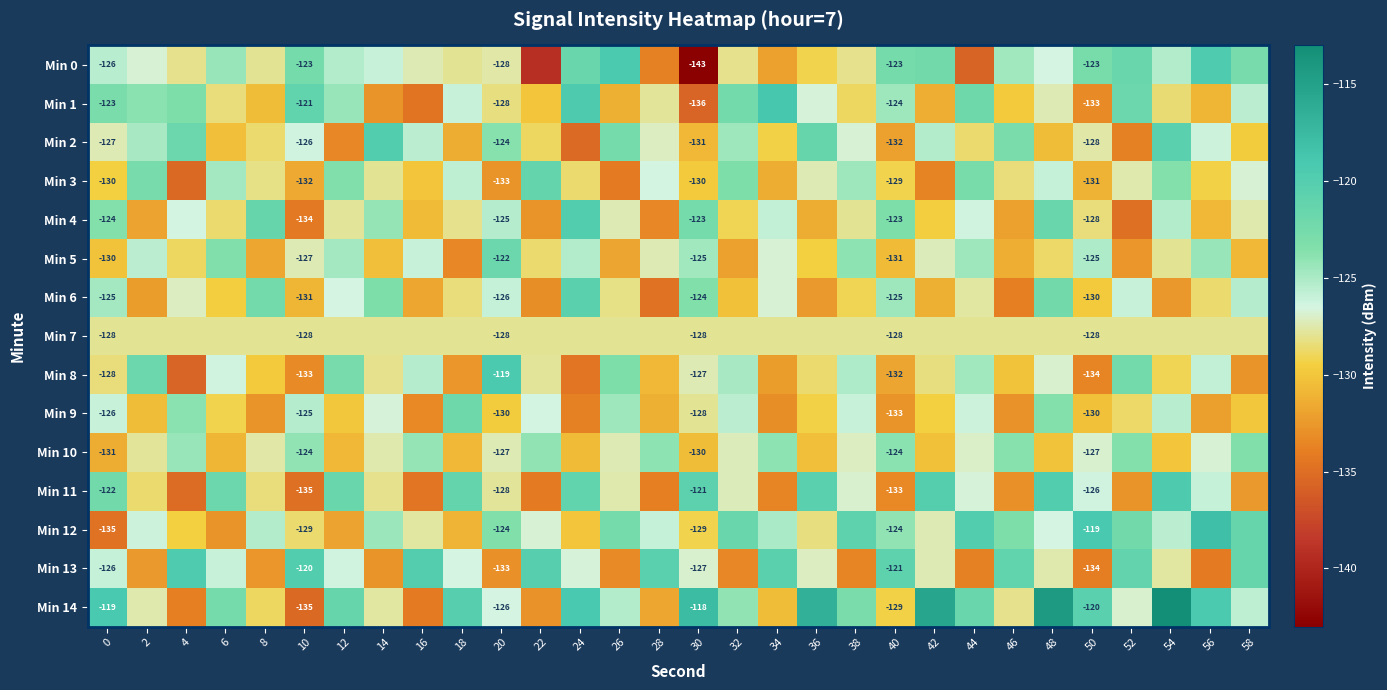

What is the spread (max minus min) of values at 30?

25.0